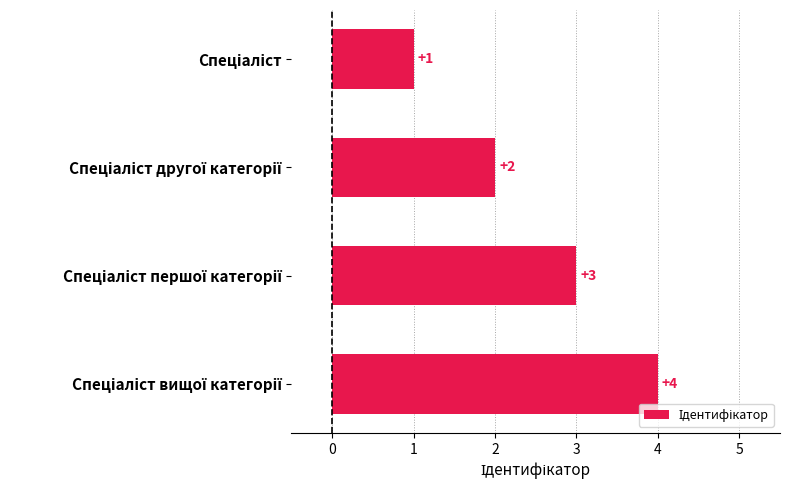

What is the difference between the maximum and minimum values?

3